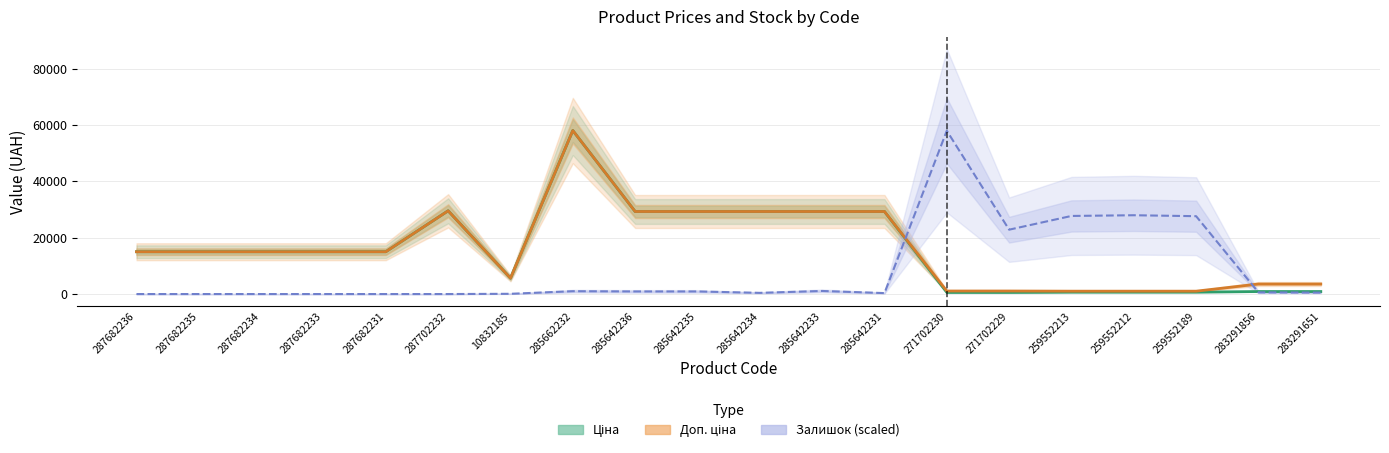

Is this an area chart (filled region under the line)?

No